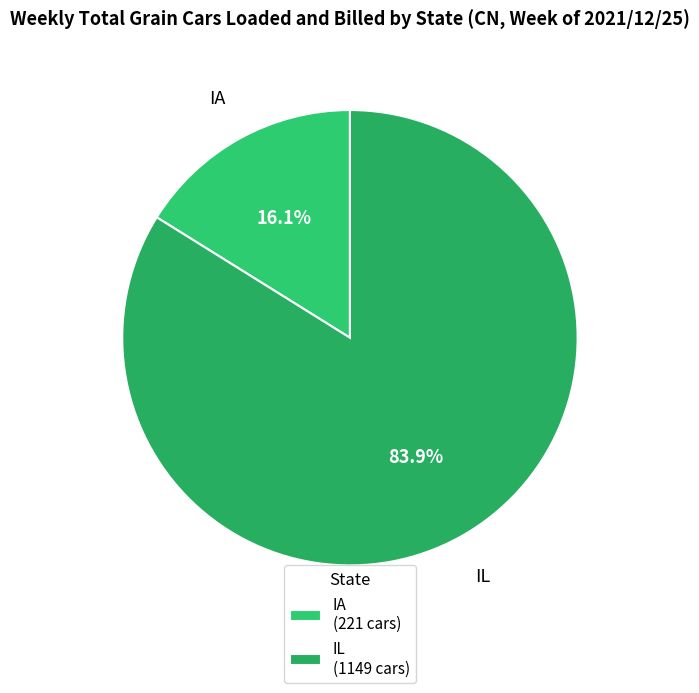

What portion of the pie excludes IA?

83.9%